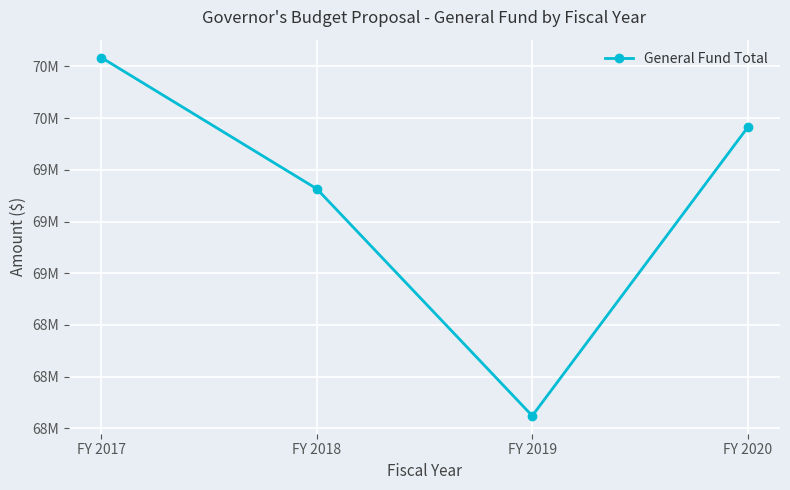

At which label is the value closest to 68926602?

FY 2018